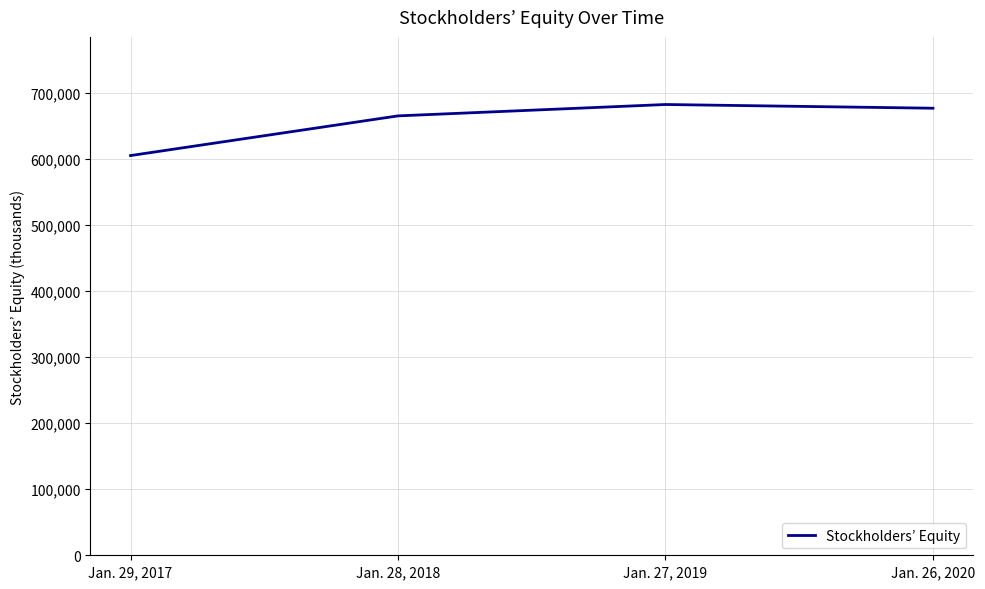

What is the sum of all values?

2630148